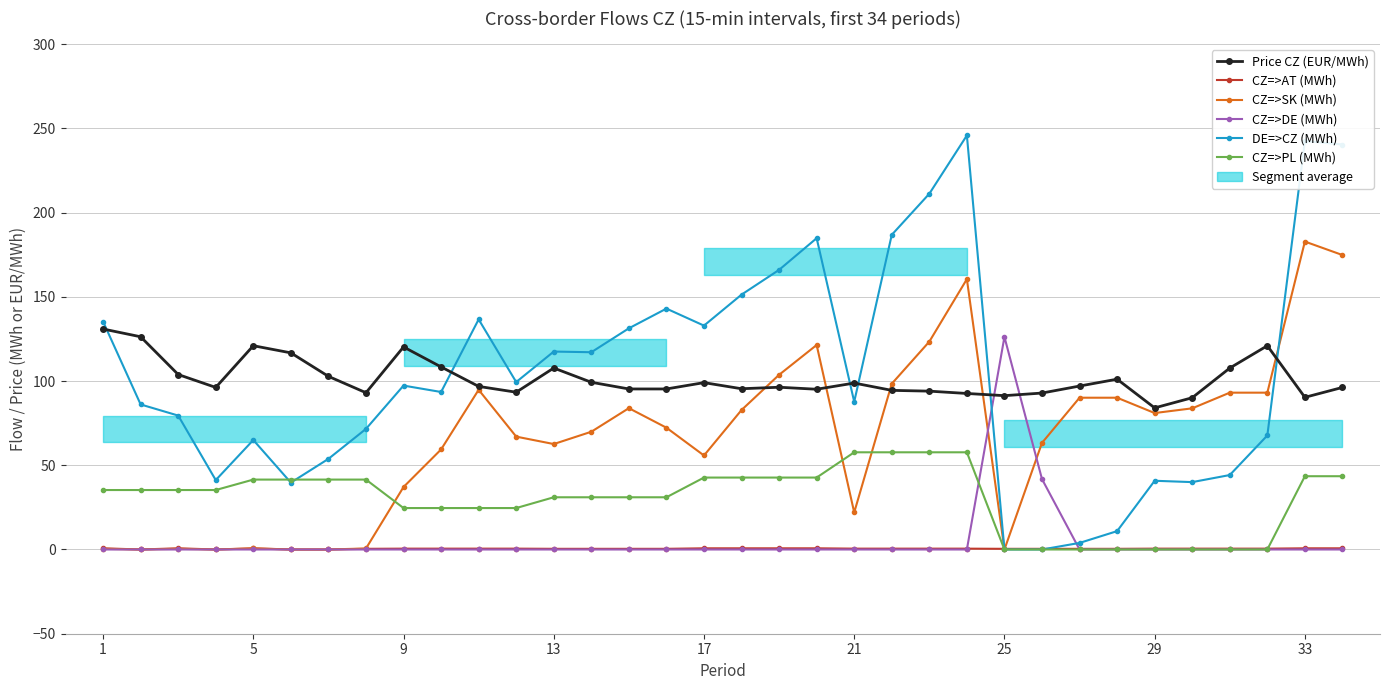

The value of CZ=>DE (MWh) at 5 is 0.0. True or false?

True